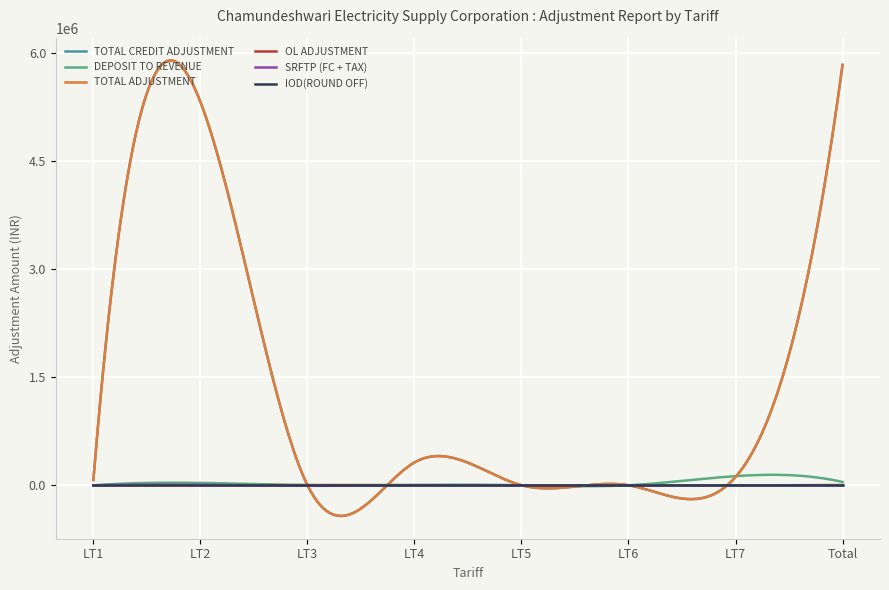

Does the chart display data point markers on the line(s)?

No